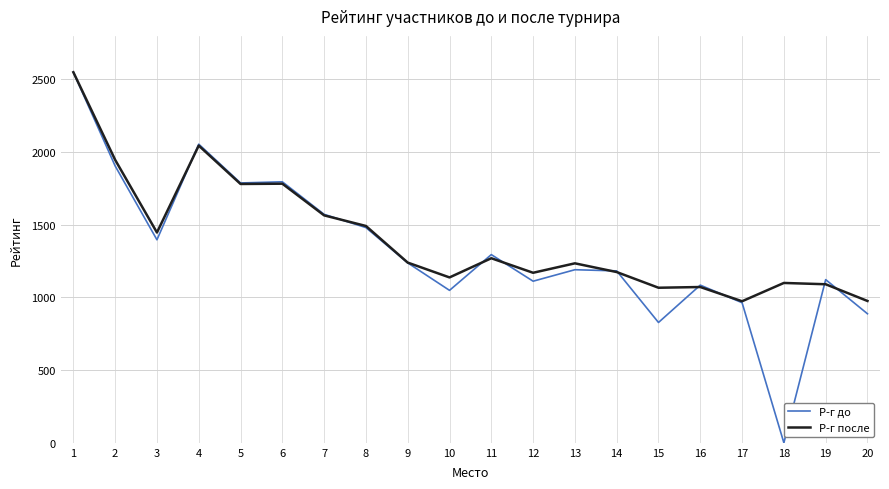

What is the difference between the second highest and minimum values in the Р-г после series?

1071